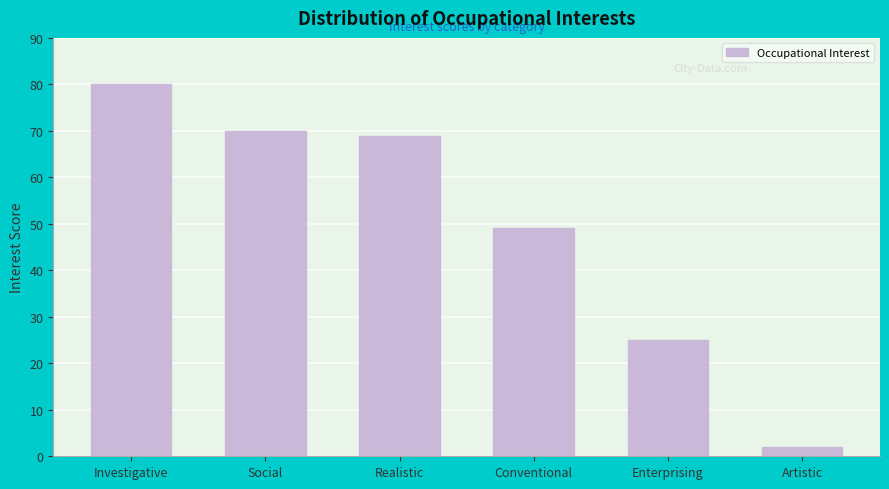

What is the sum of the values at Artistic and Realistic?

71